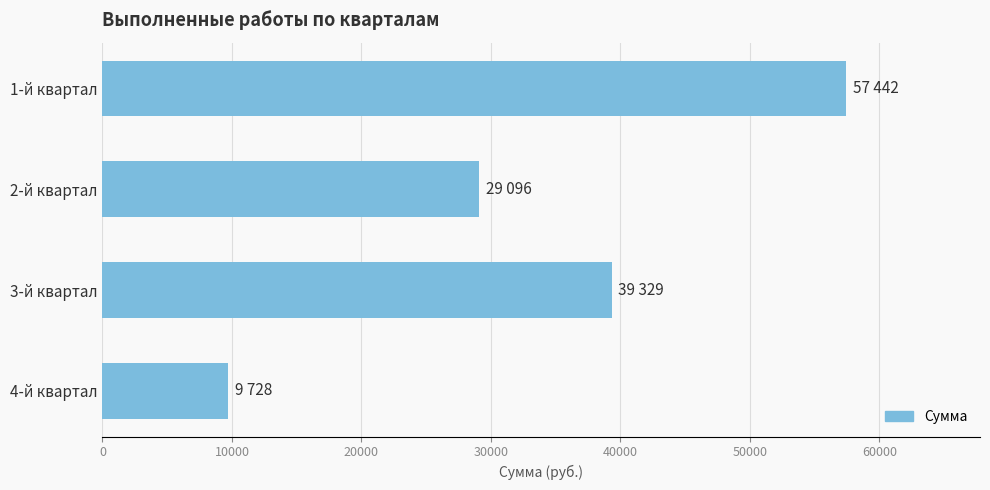

What is the difference between the maximum and minimum values?

47714